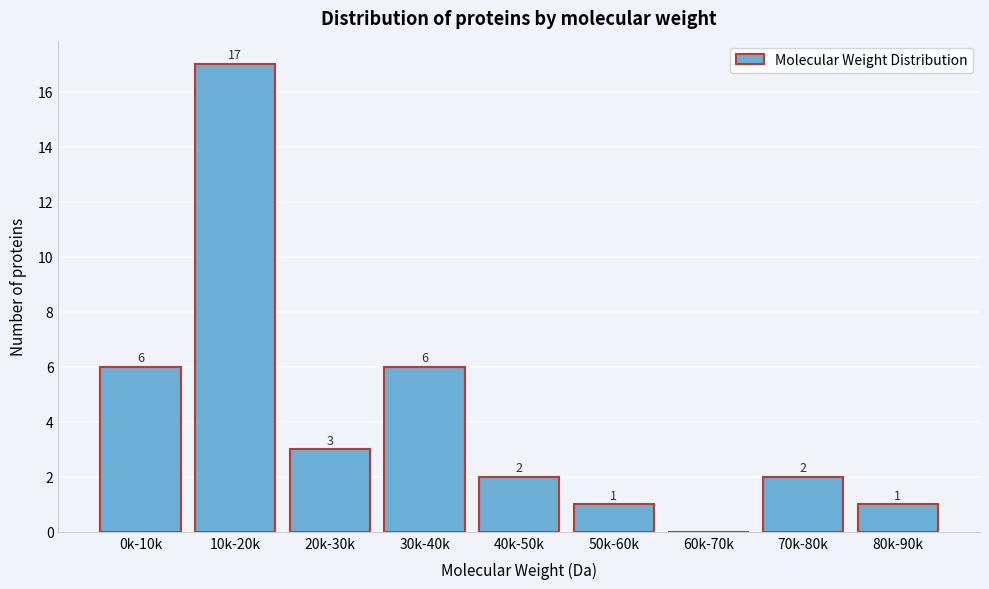

Reading right to left, list all the values displayed in this chart.

80k-90k=1	70k-80k=2	60k-70k=0	50k-60k=1	40k-50k=2	30k-40k=6	20k-30k=3	10k-20k=17	0k-10k=6